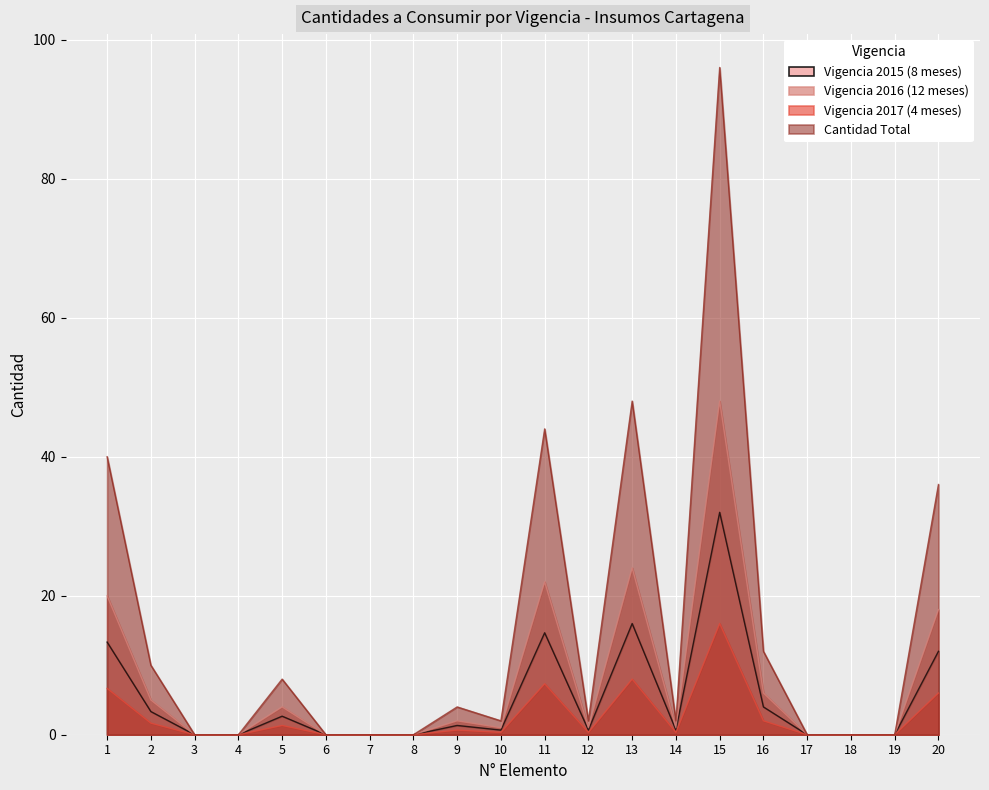

At which category is the sum across all series the highest?

15